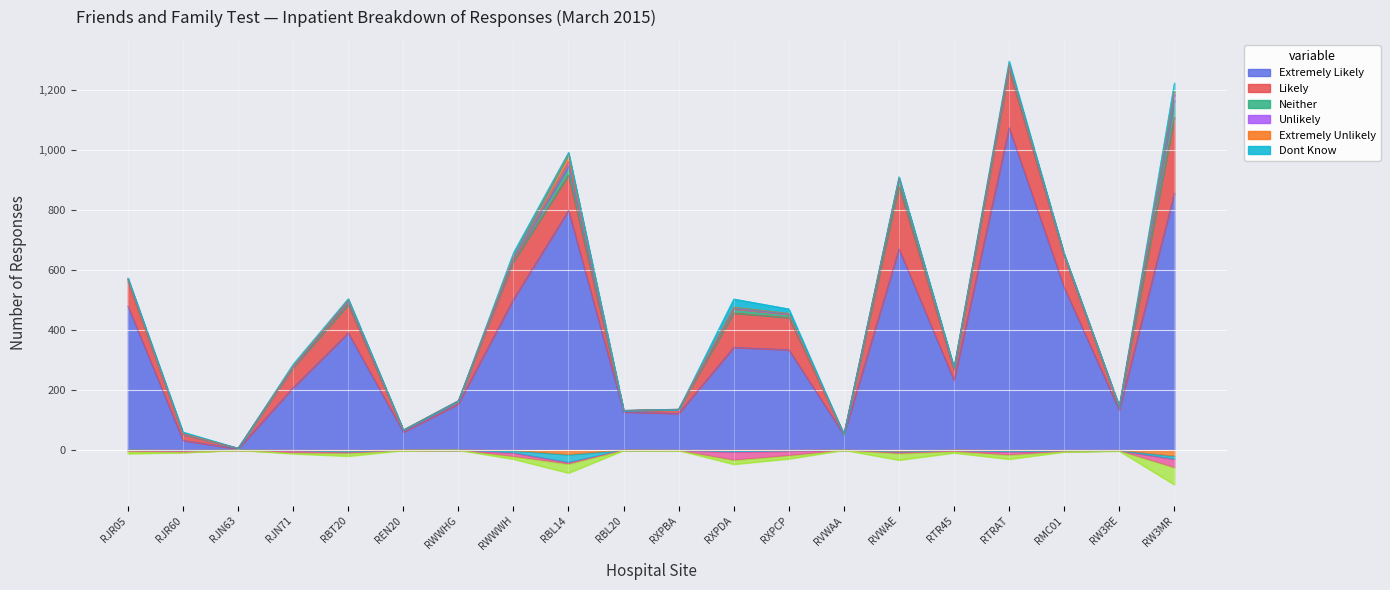

How many lines are shown in the chart?

6